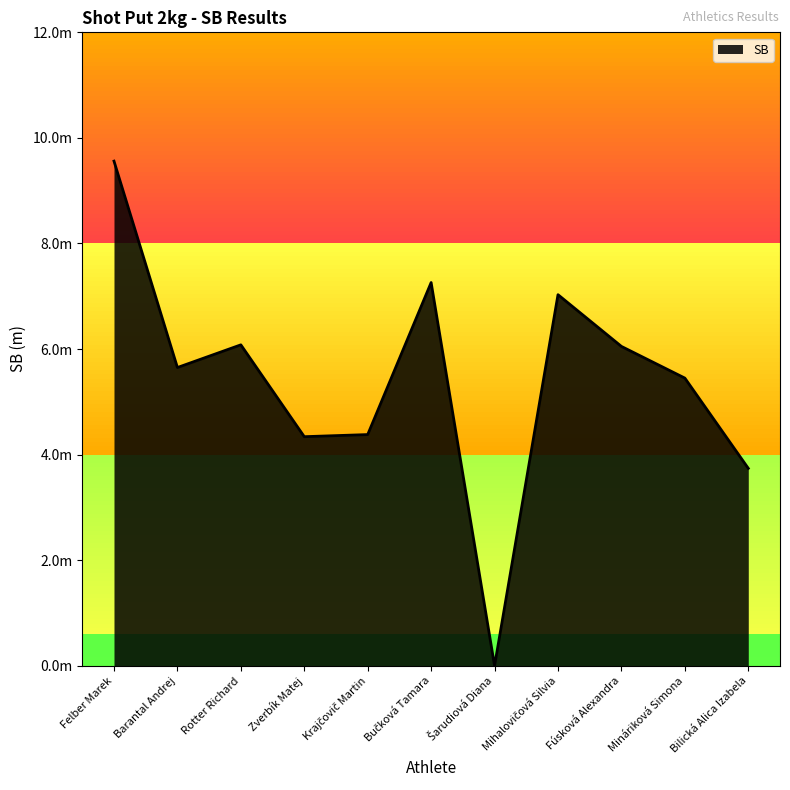

Is it true that the value at Barantal Andrej is 7.3?

False